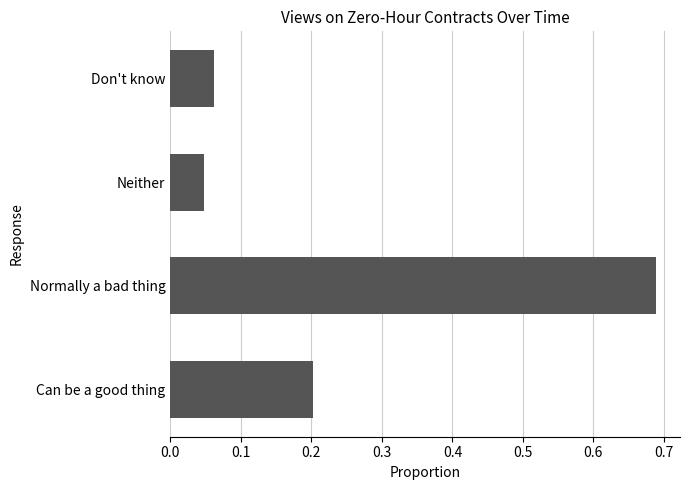

Are the bars grouped side by side (vs. stacked)?

No